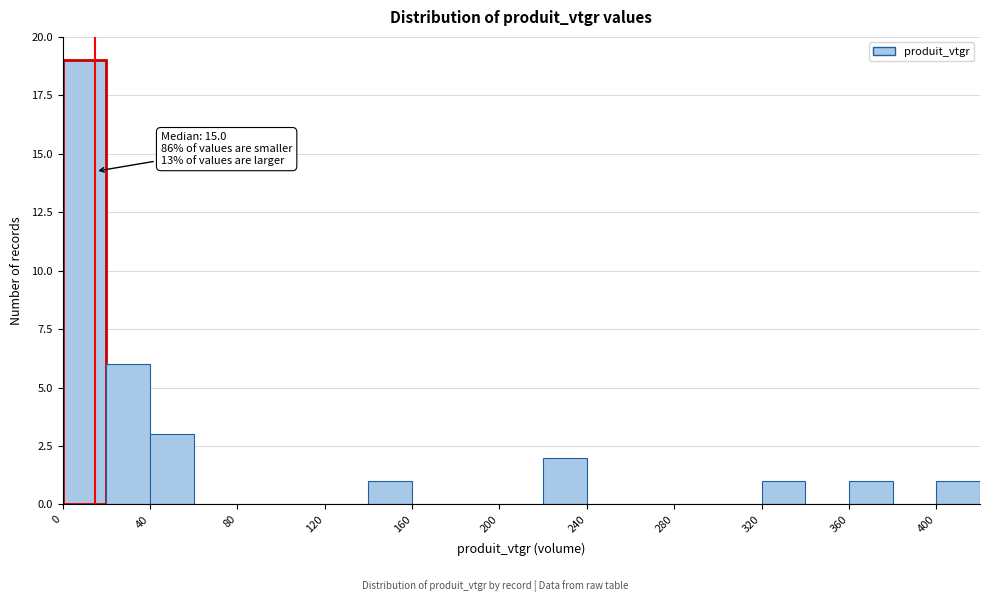

Over which range of the x-axis is the bar tallest?

0 to 20